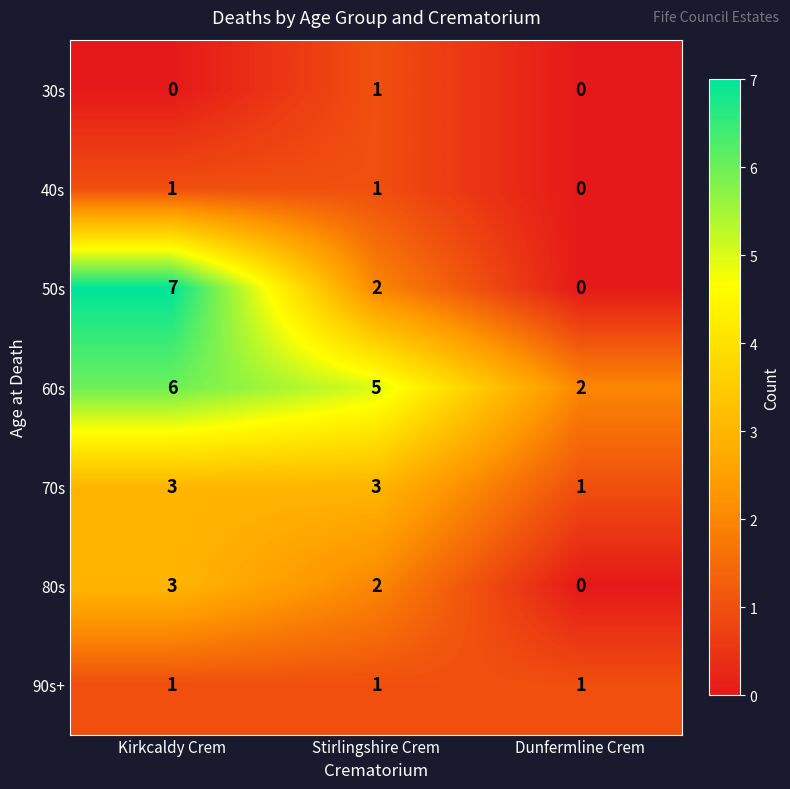

How many categories are shown in the chart?

3